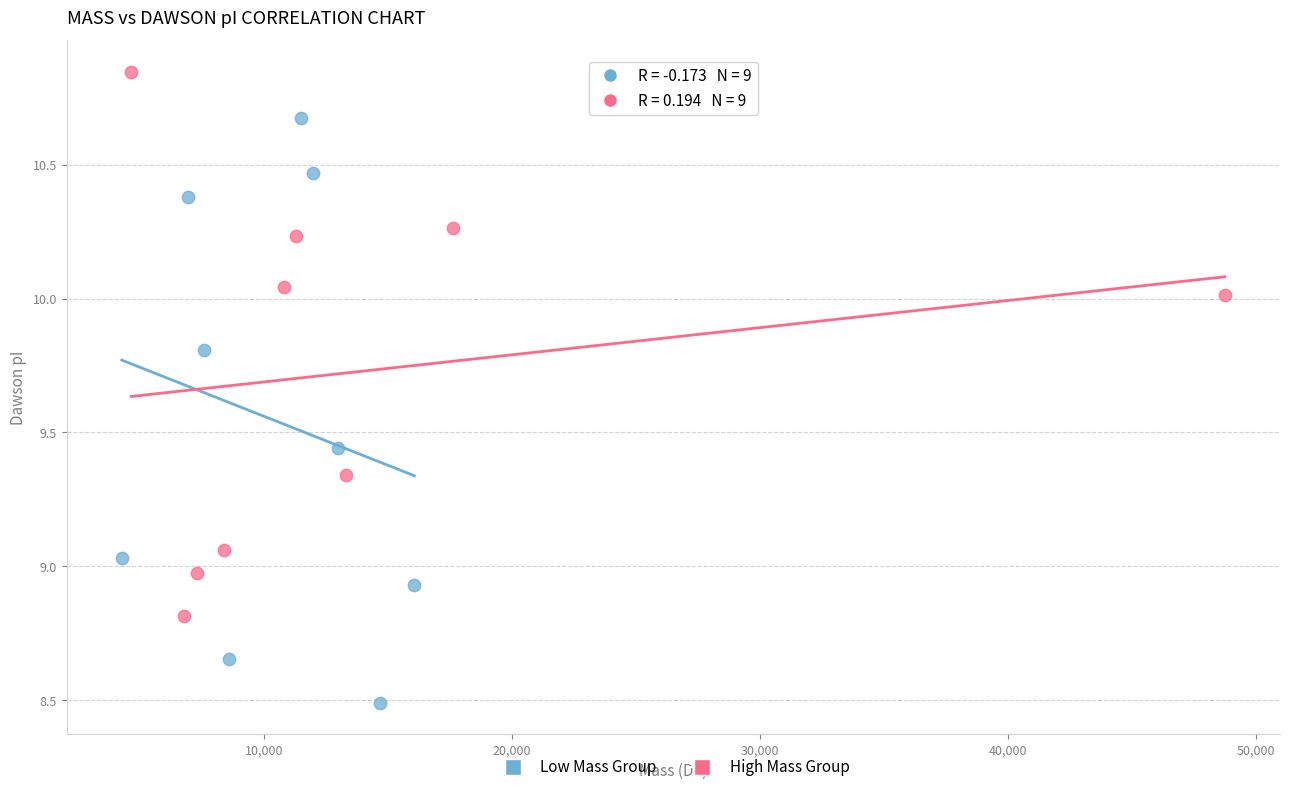

Which series contains the highest Y value?

High Mass Group